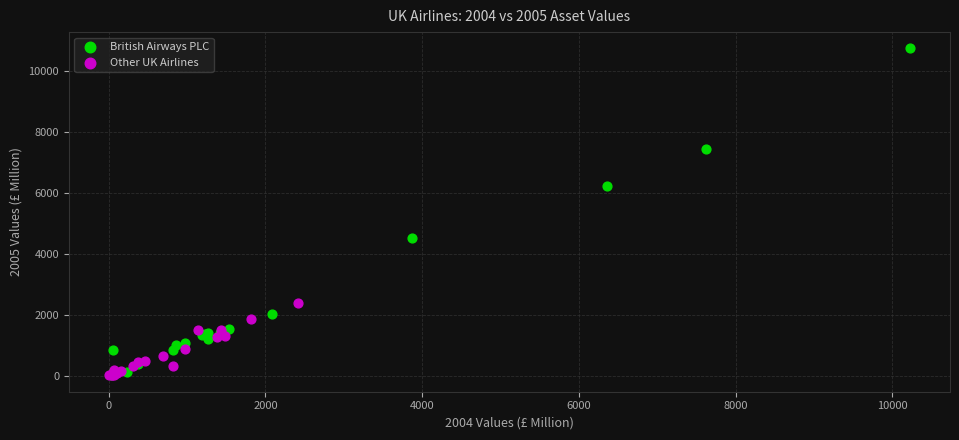

Which series has the widest spread of Y values?

British Airways PLC